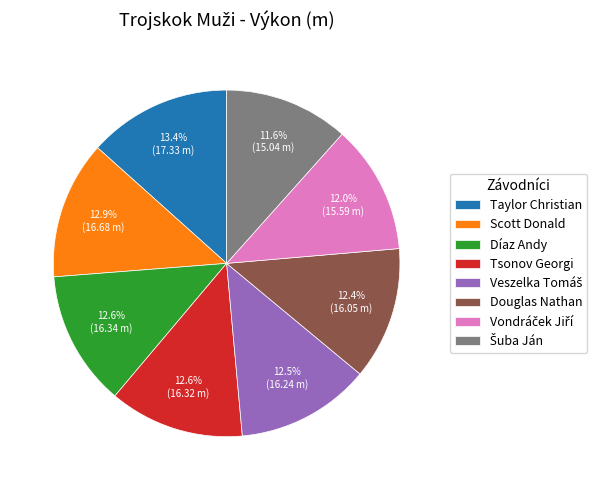

Does any single category account for the majority?

No